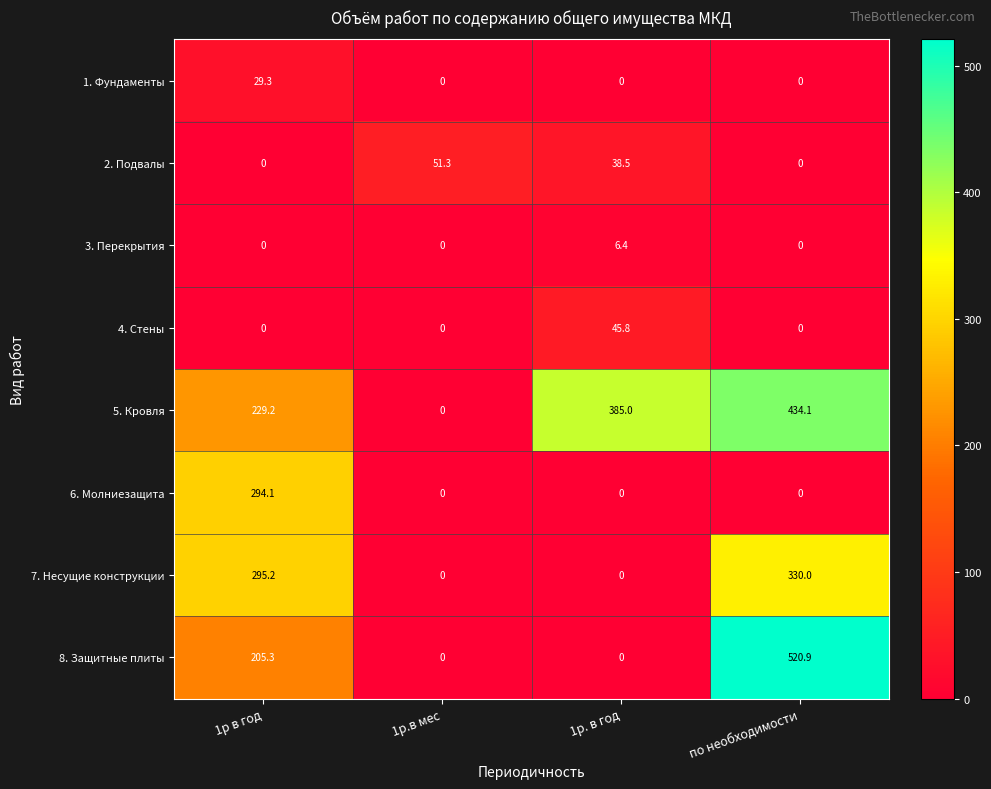

Which series has the largest total across all categories?

5. Кровля